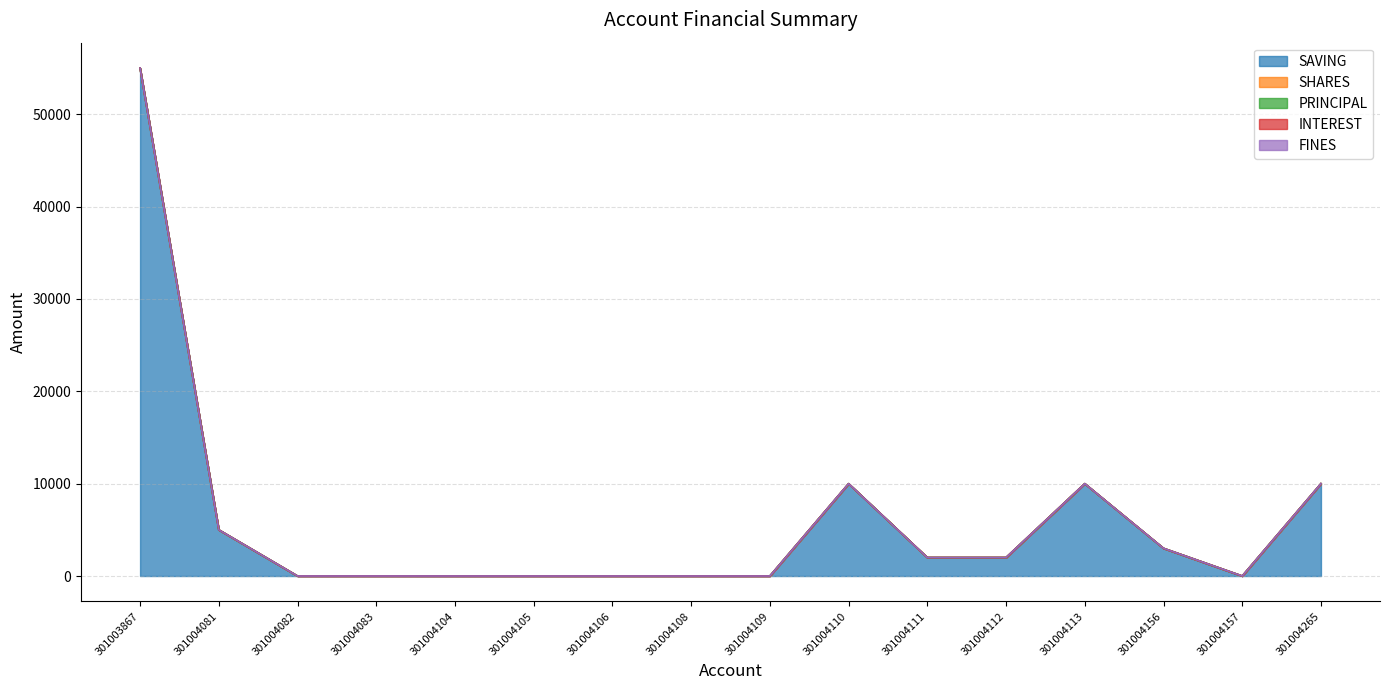

How many series are shown in this chart?

5